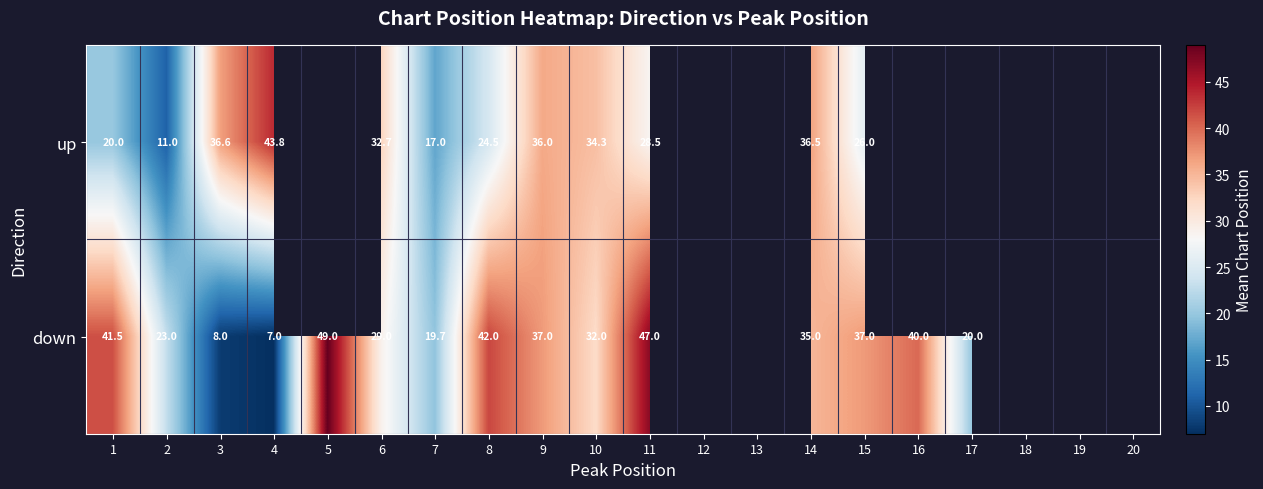

At 10, list the series in order from largest to smallest.

up, down